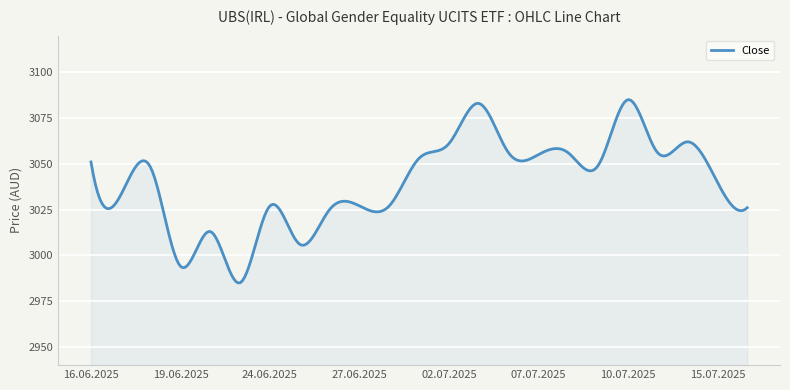

What is the minimum value shown in the chart?

2984.9